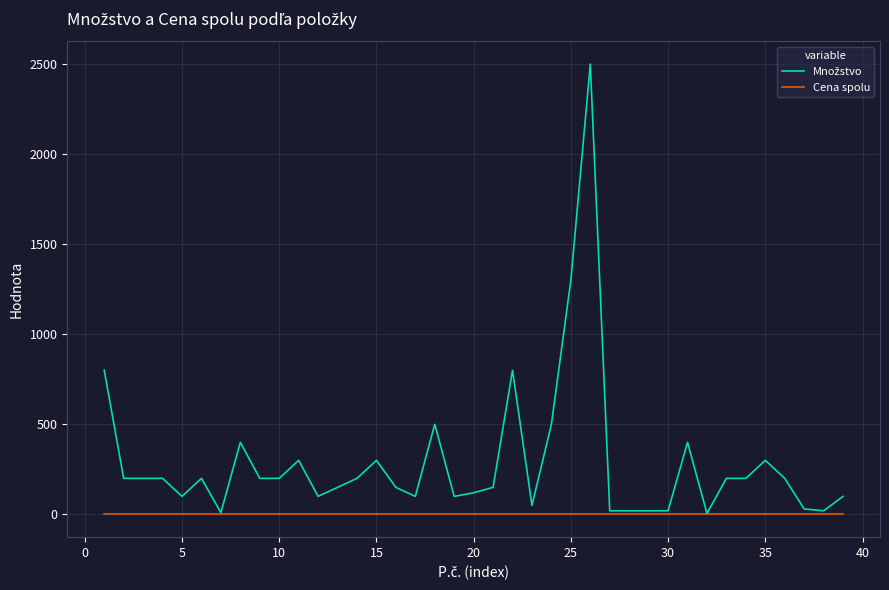

Does the chart display data point markers on the line(s)?

No